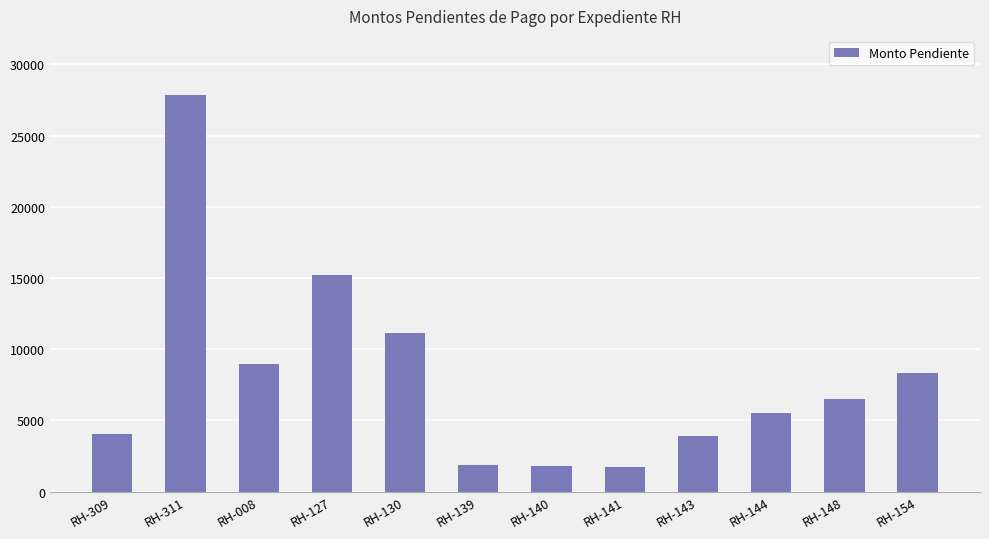

What is the difference between the values at RH-139 and RH-148?

4688.3